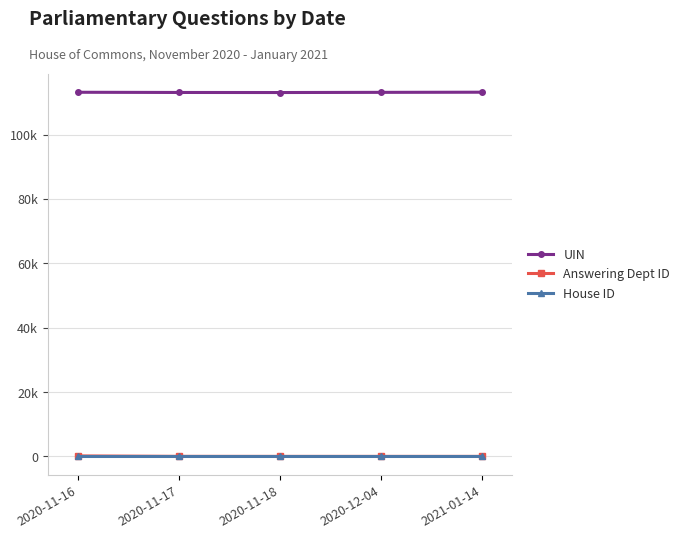

True or false: Answering Dept ID and UIN cross at least once.

False